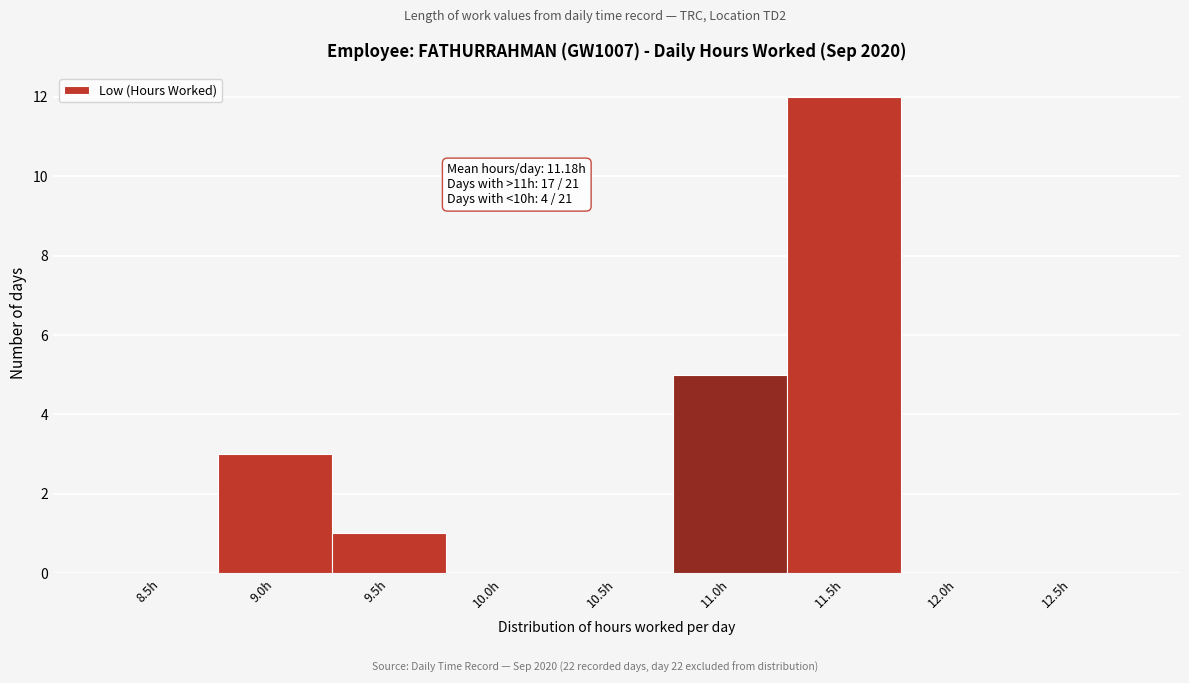

Reading right to left, list all the values displayed in this chart.

12.5h=0	12.0h=0	11.5h=12	11.0h=5	10.5h=0	10.0h=0	9.5h=1	9.0h=3	8.5h=0